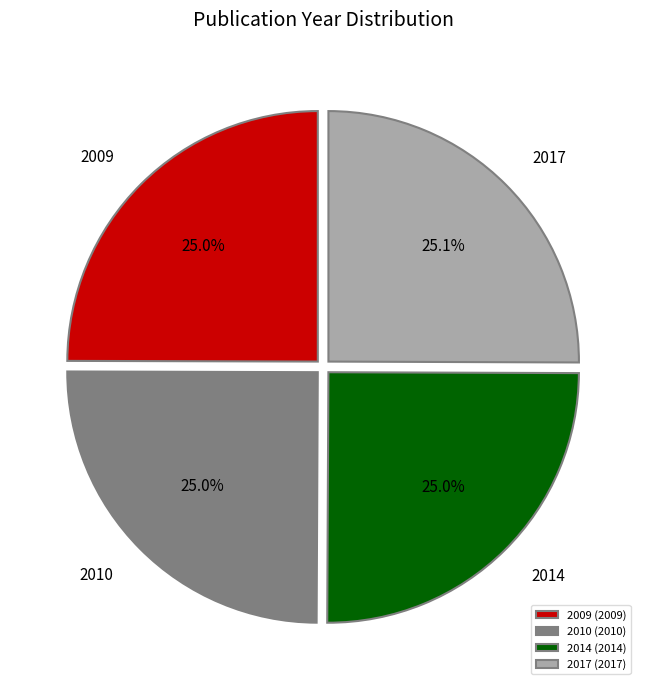

Count the number of slices in the pie.

4